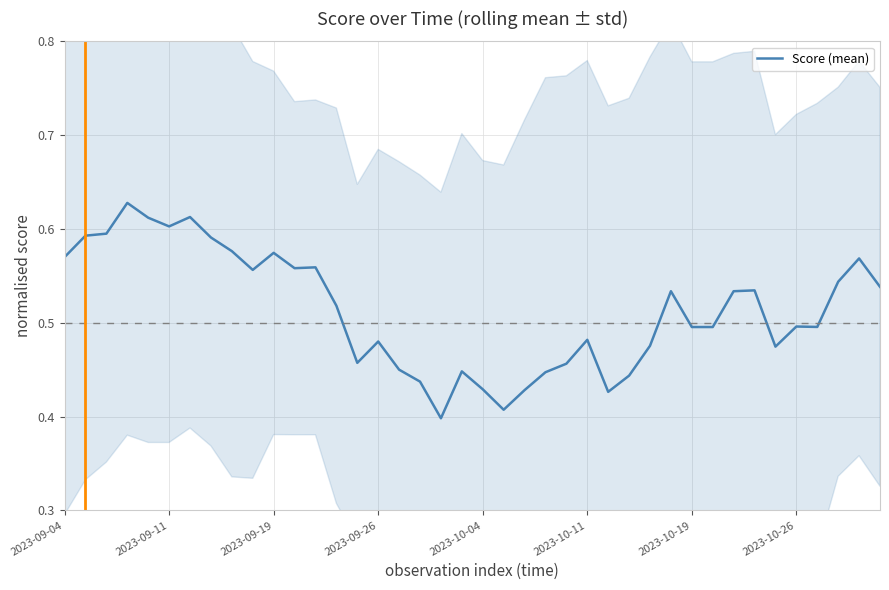

What is the difference between the second highest and second lowest values?

0.2